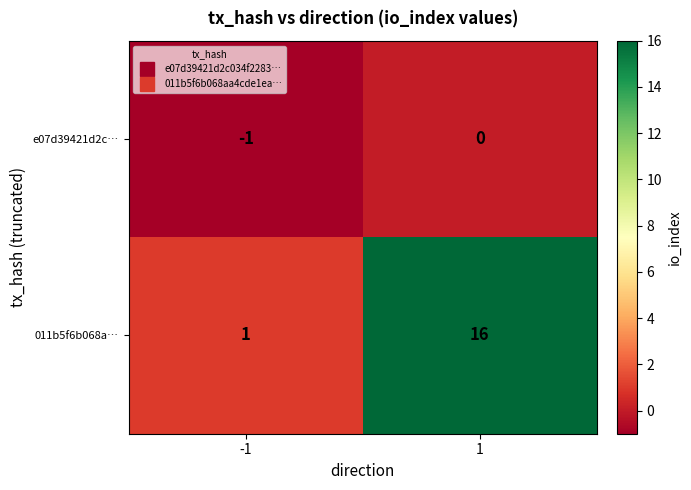

Rank the categories by e07d39421d2c… value from highest to lowest.

1, -1